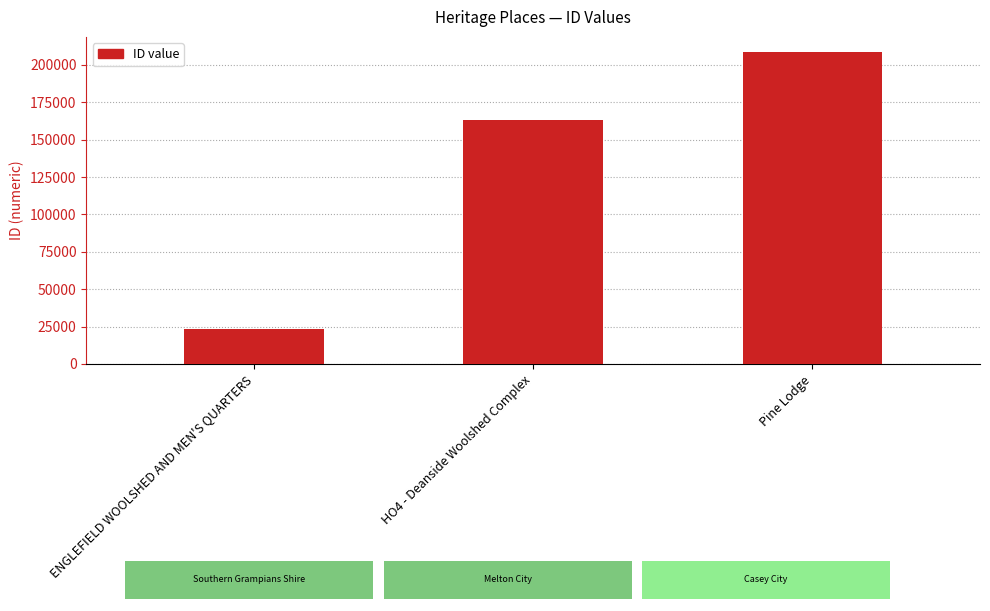

Reading left to right, list all the values displayed in this chart.

ENGLEFIELD WOOLSHED AND MEN'S QUARTERS=23424	HO4 - Deanside Woolshed Complex=162933	Pine Lodge=208313